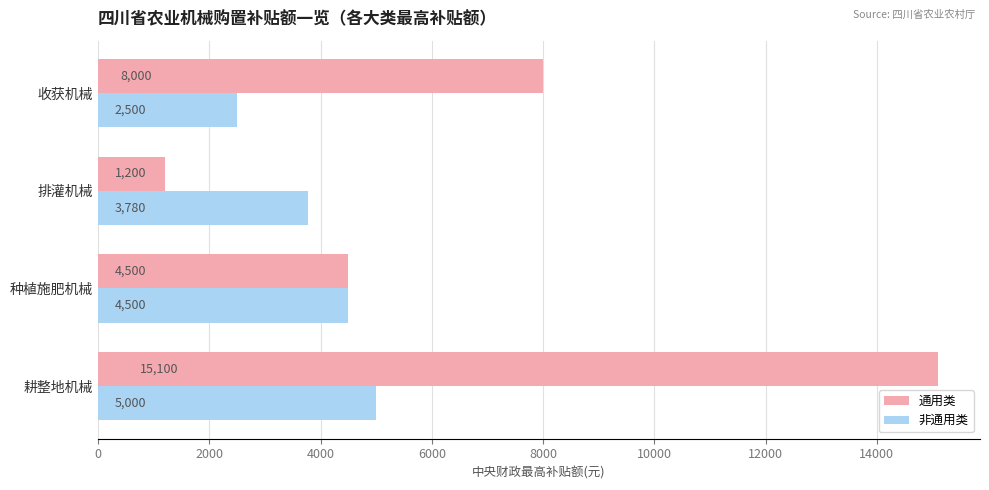

Rank the series by their average value, from lowest to highest.

非通用类, 通用类